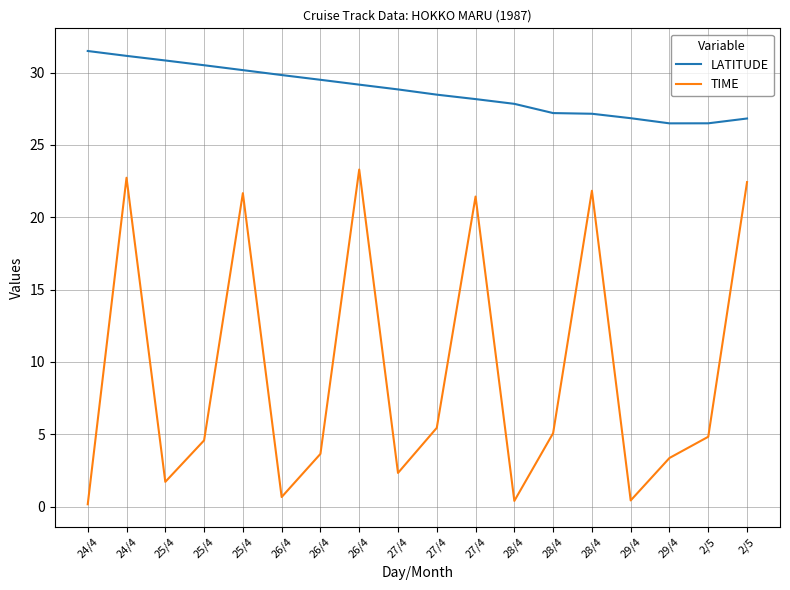

How many lines are shown in the chart?

2